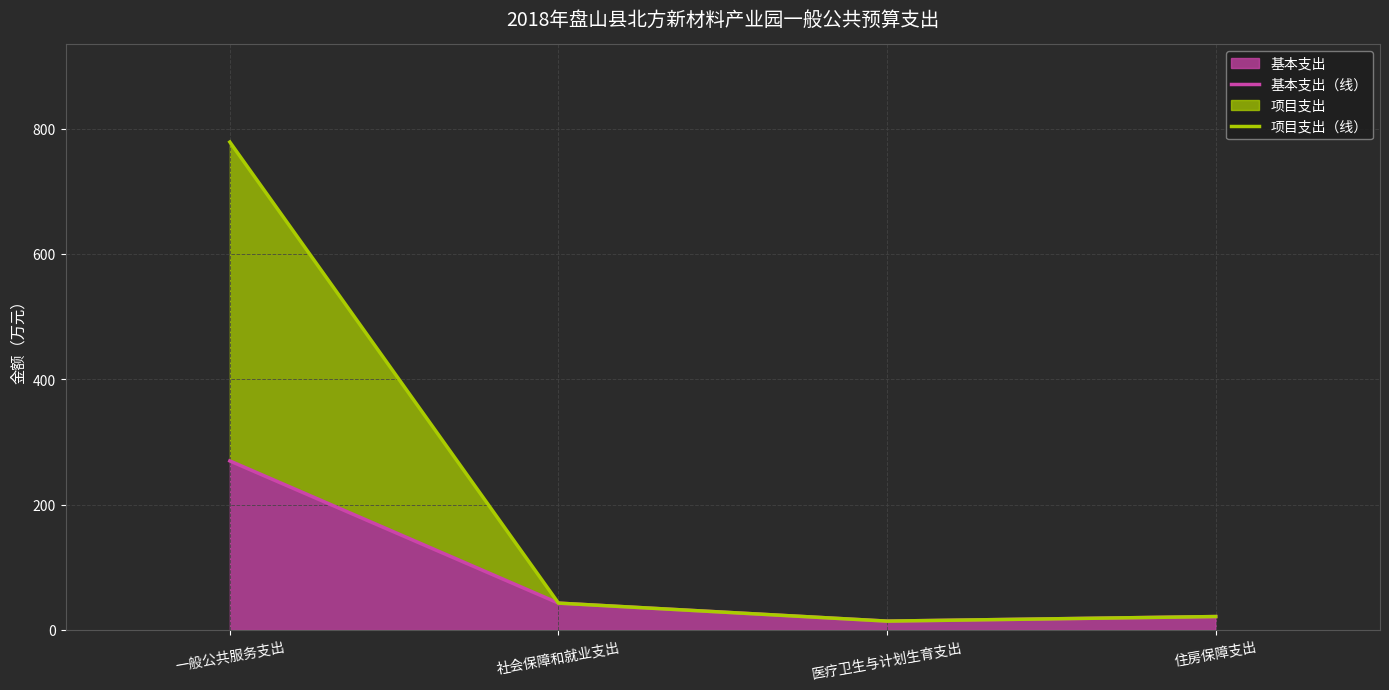

Reading right to left, transcribe all the data shown in this chart.

基本支出（线）: 住房保障支出=21.4	医疗卫生与计划生育支出=14.2	社会保障和就业支出=42.9	一般公共服务支出=269.8
项目支出（线）: 住房保障支出=21.4	医疗卫生与计划生育支出=14.2	社会保障和就业支出=42.9	一般公共服务支出=778.6